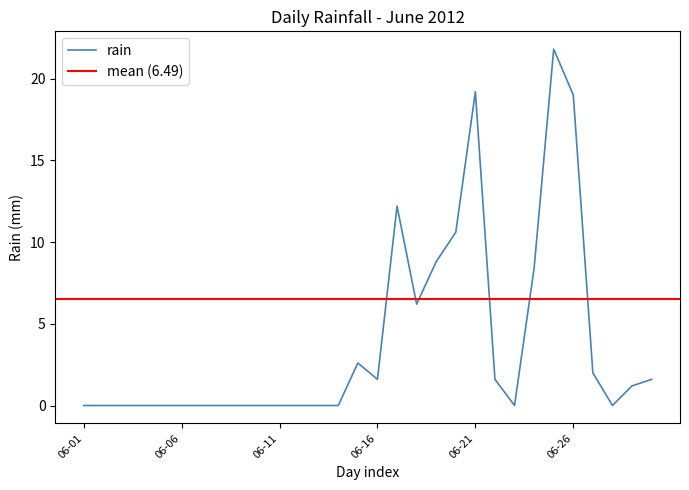

How many positive values are there?

14